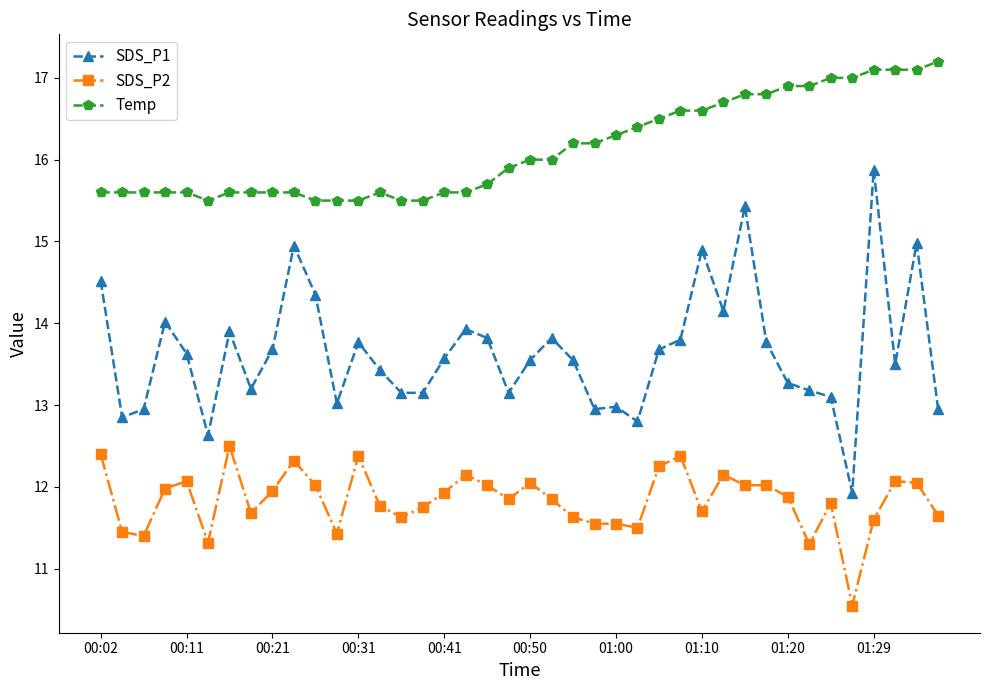

True or false: SDS_P1 and SDS_P2 intersect in this chart.

False